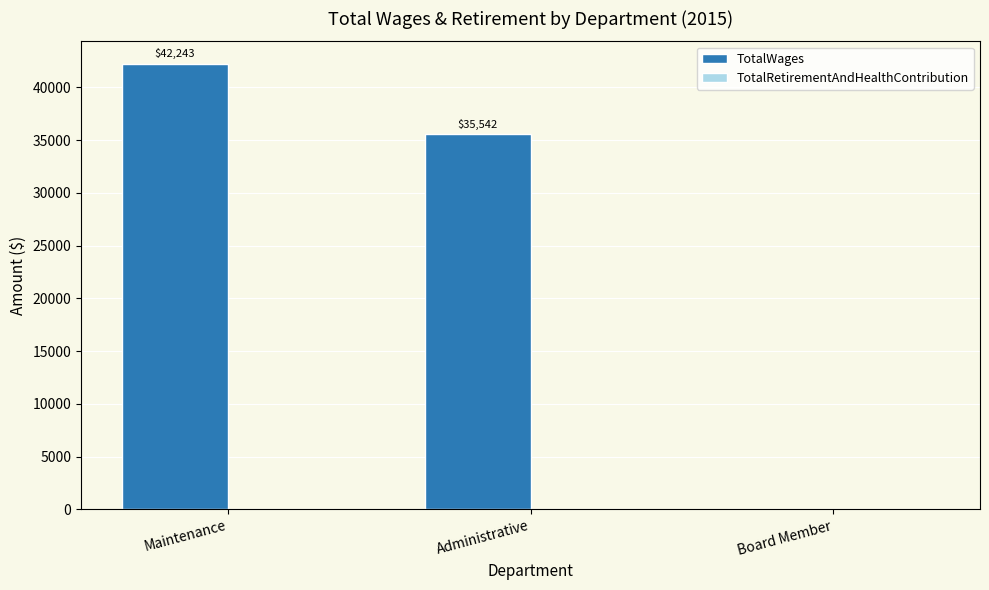

What is the sum of the values at Board Member and Administrative?

35542